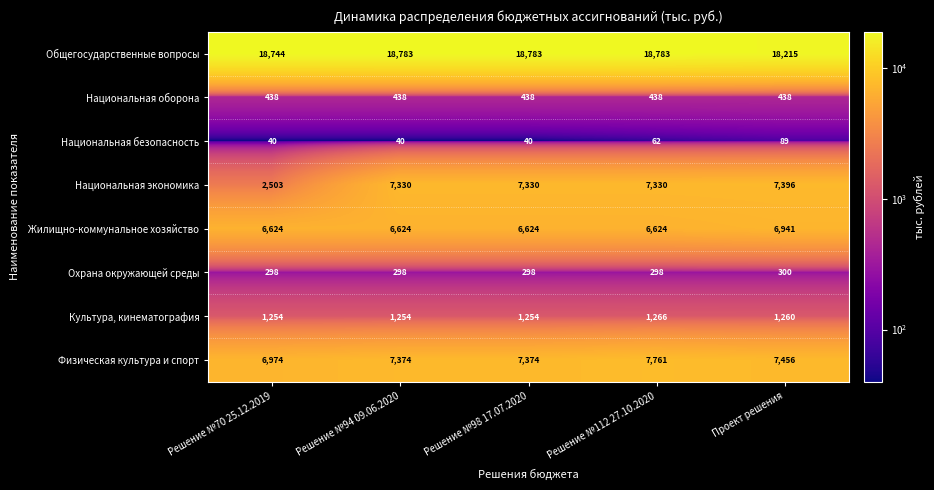

At which category is the sum across all series the highest?

Решение №112 27.10.2020